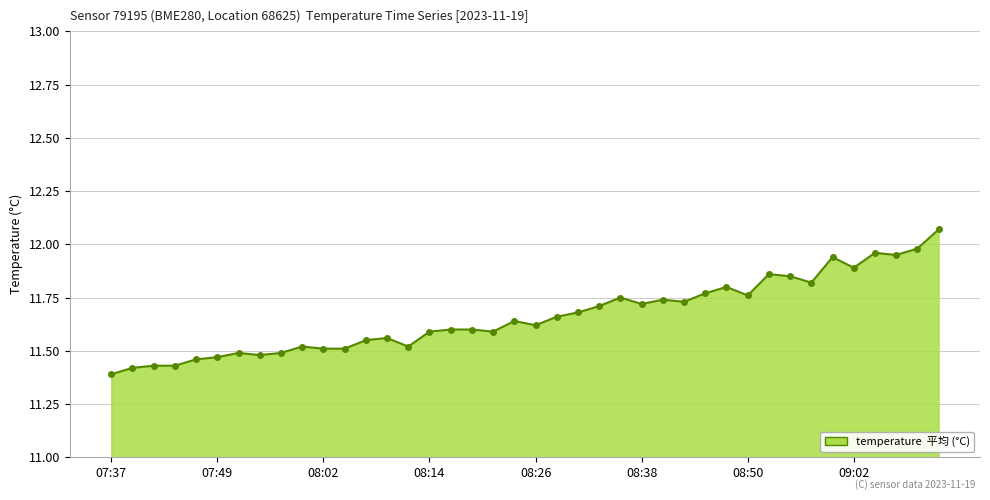

What is the sum of all values?

466.5